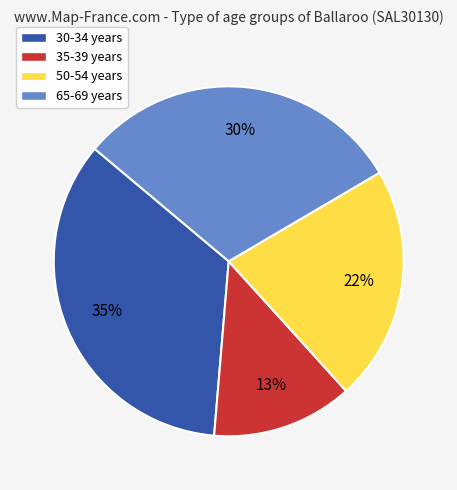

Between 50-54 years and 35-39 years, which is larger?

50-54 years